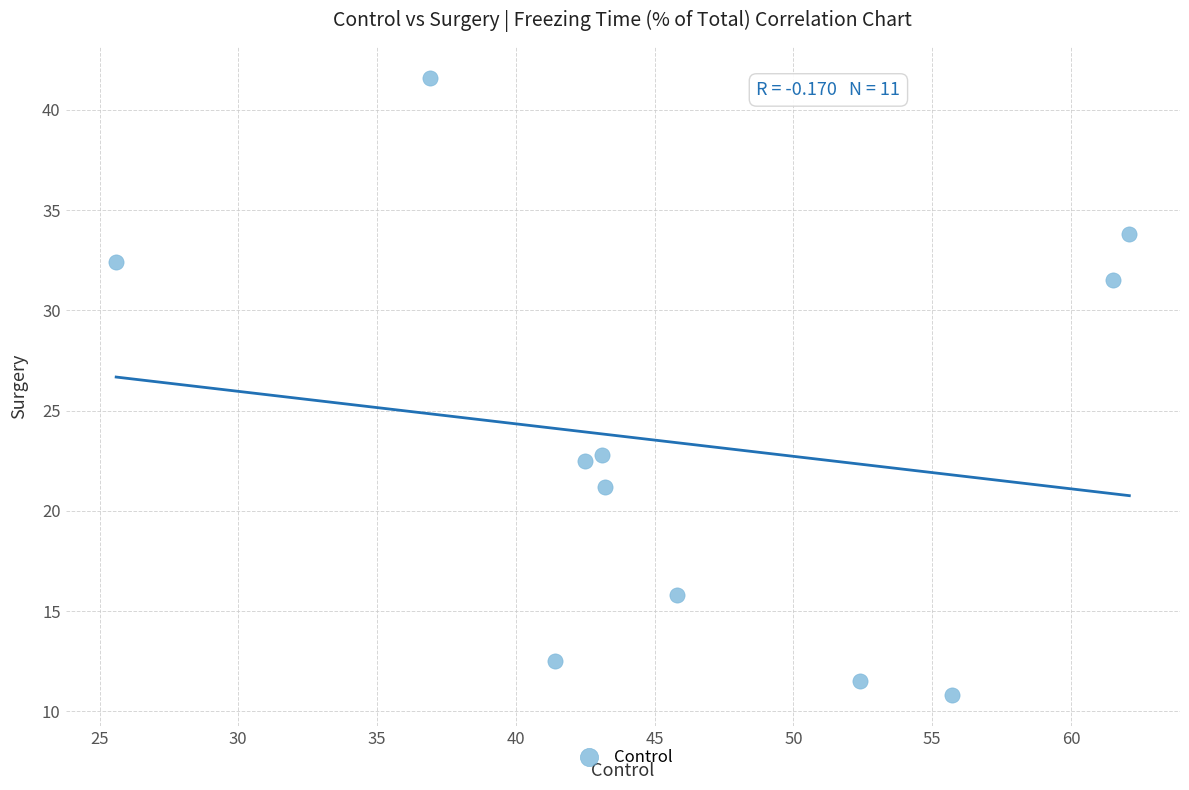

What is the range of X values (max minus min)?

36.5